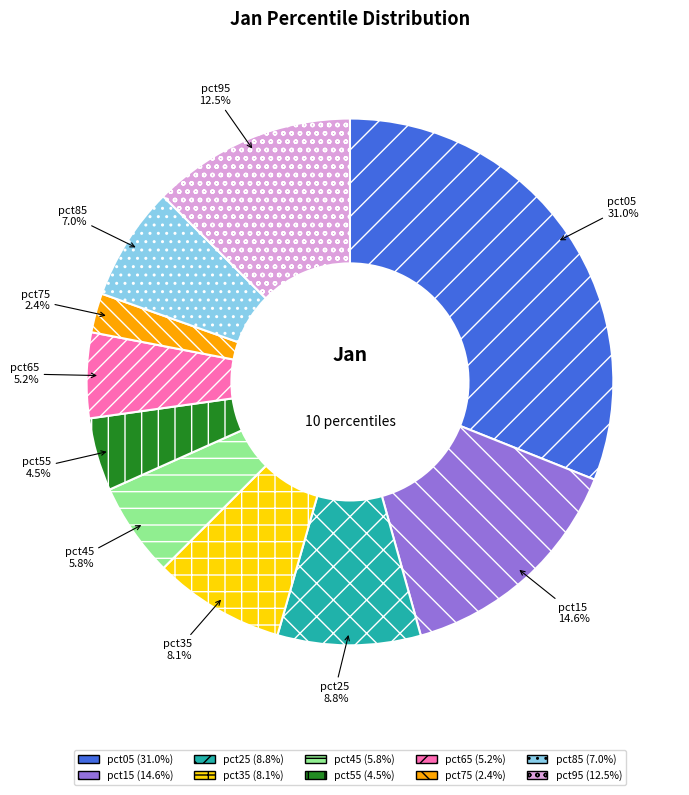

Is it true that pct05 is 17% of the pie?

False